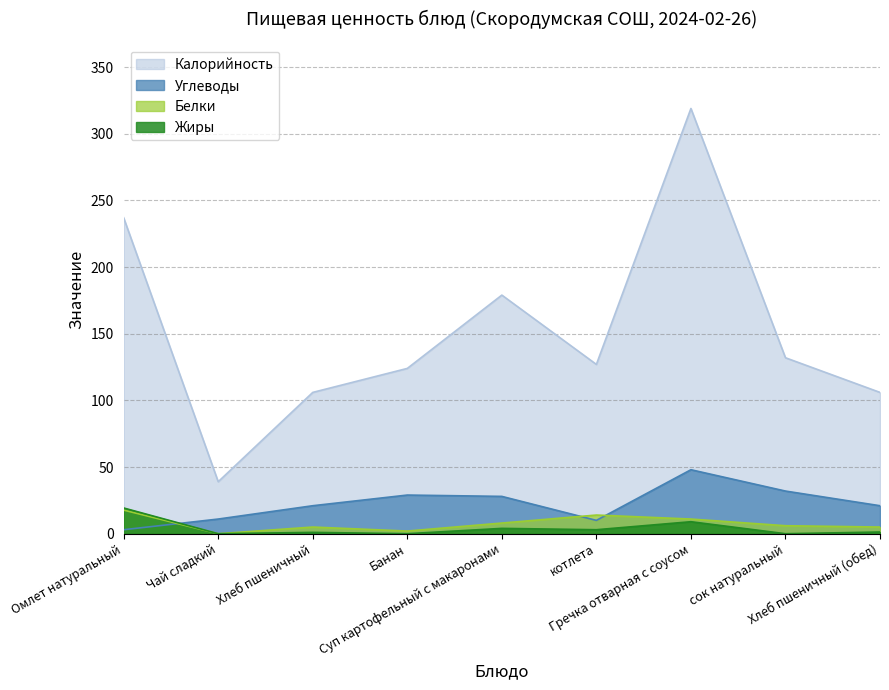

Which series has the largest range (max minus min)?

Калорийность